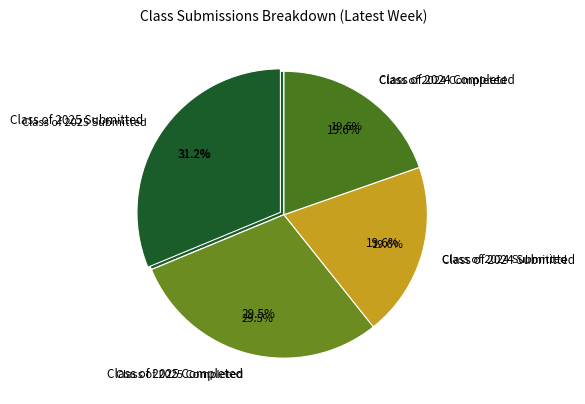

What is the total percentage of Class of 2024 Submitted and Class of 2025 Completed?

49.1%